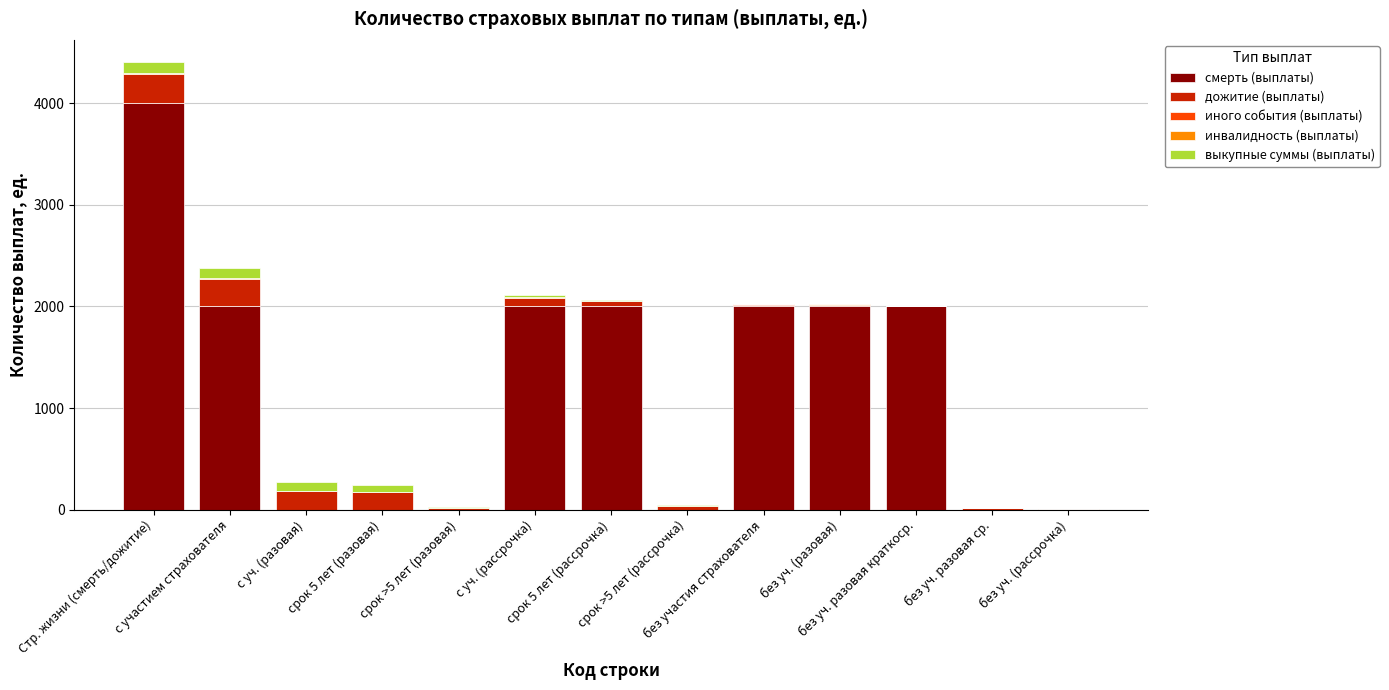

What is the total value across all series at срок >5 лет (рассрочка)?

44